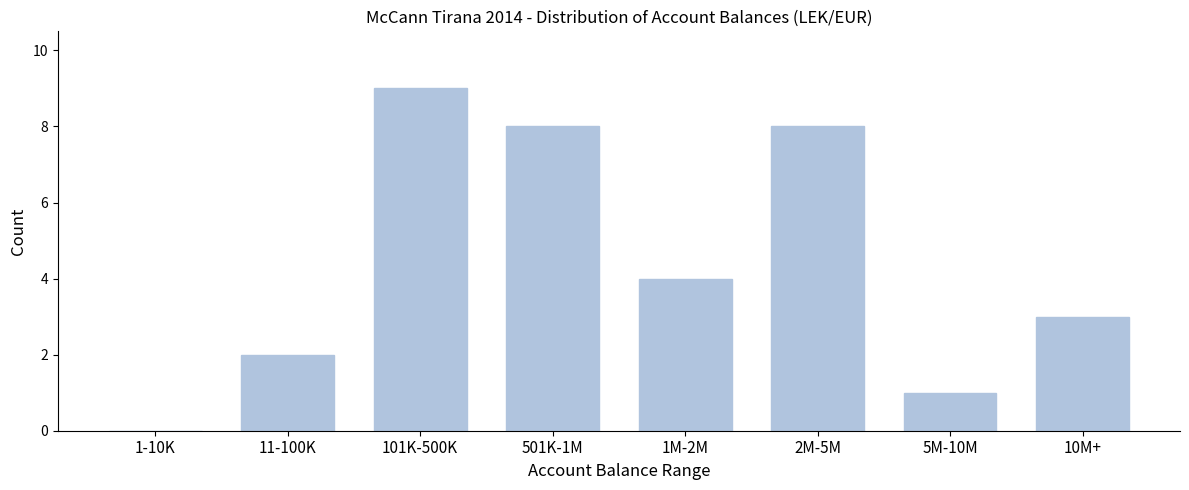

Reading left to right, list all the values displayed in this chart.

1-10K=0	11-100K=2	101K-500K=9	501K-1M=8	1M-2M=4	2M-5M=8	5M-10M=1	10M+=3